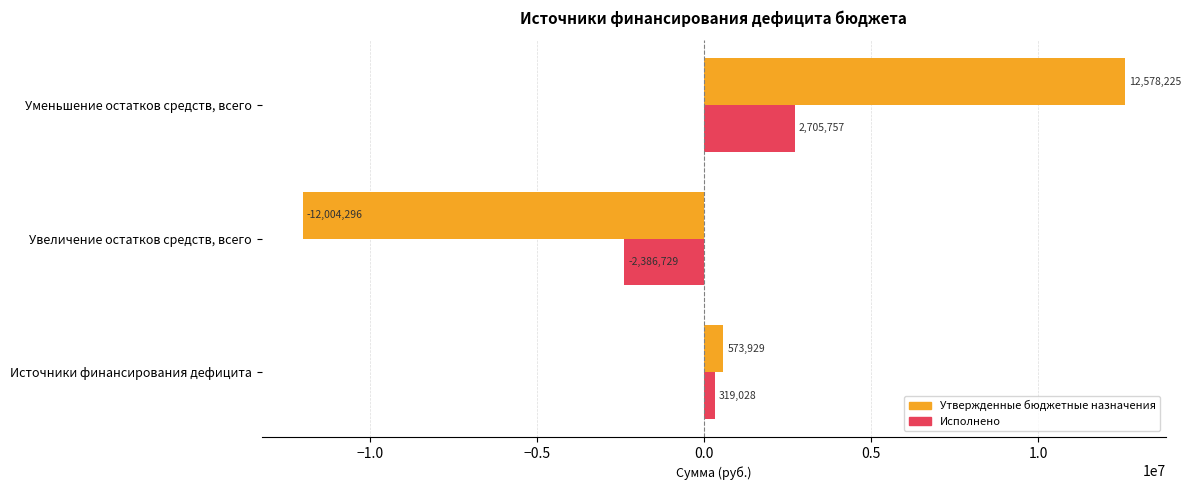

How many values in the Утвержденные бюджетные назначения series exceed 573929?

2